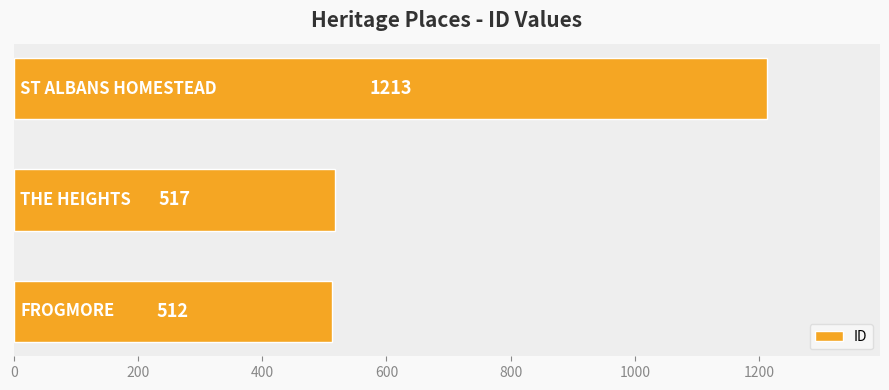

Reading bottom to top, extract all data points from this chart.

512	517	1213